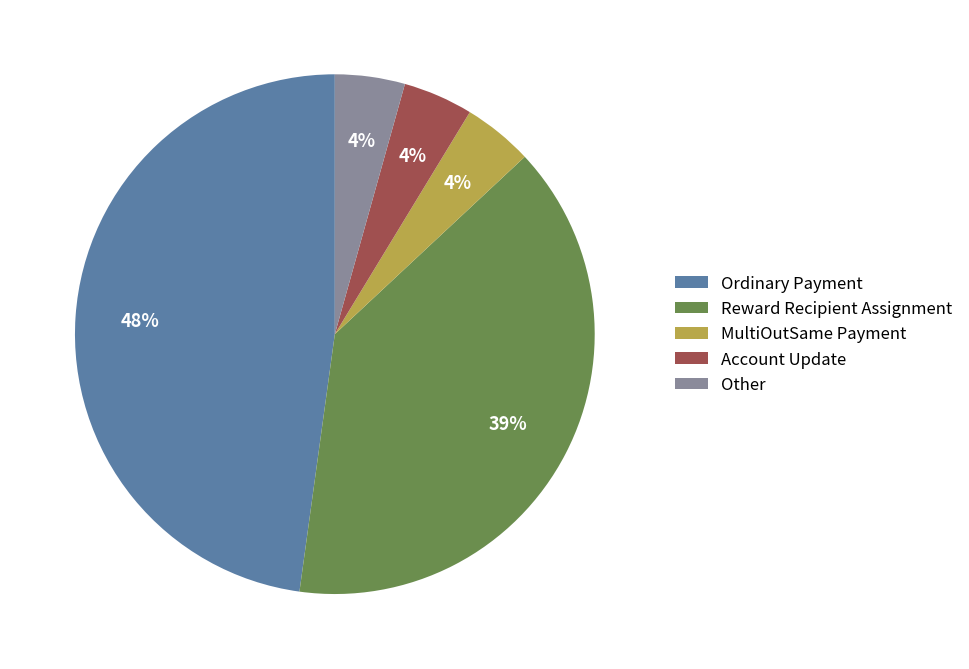

What percentage is the Reward Recipient Assignment slice, to the nearest percent?

39%